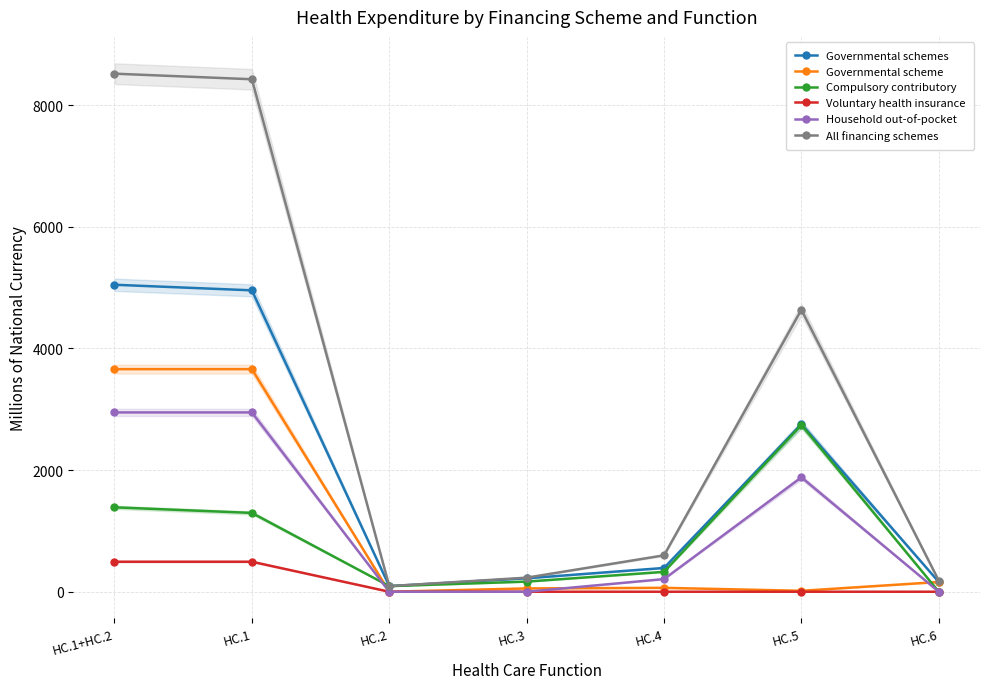

What position from the right is HC.6?

1